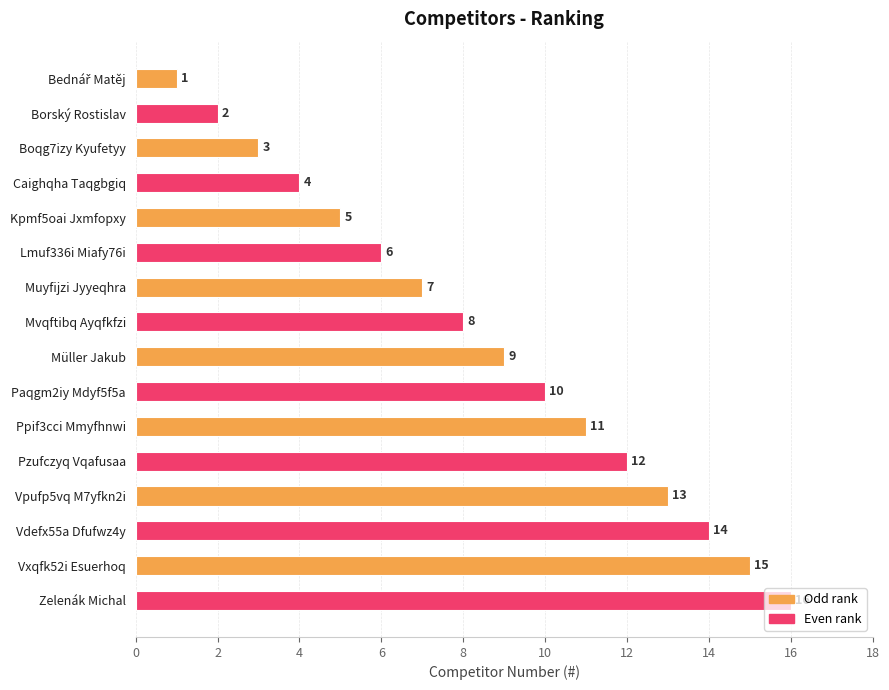

The value at Pzufczyq Vqafusaa is 8. True or false?

False